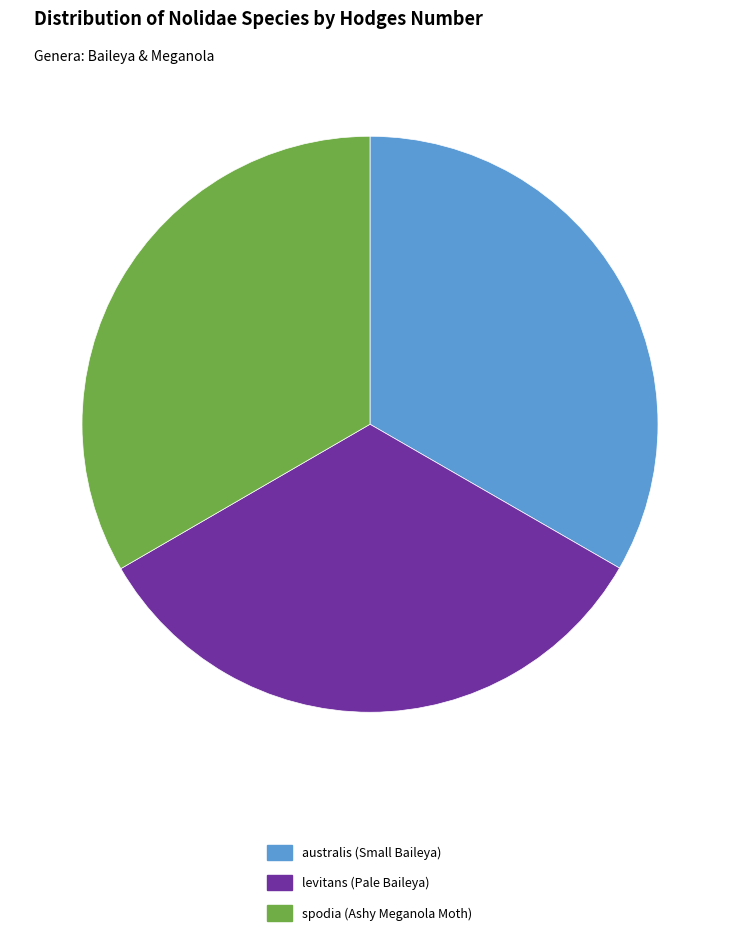

True or false: levitans (Pale Baileya) accounts for 33% of the total.

True